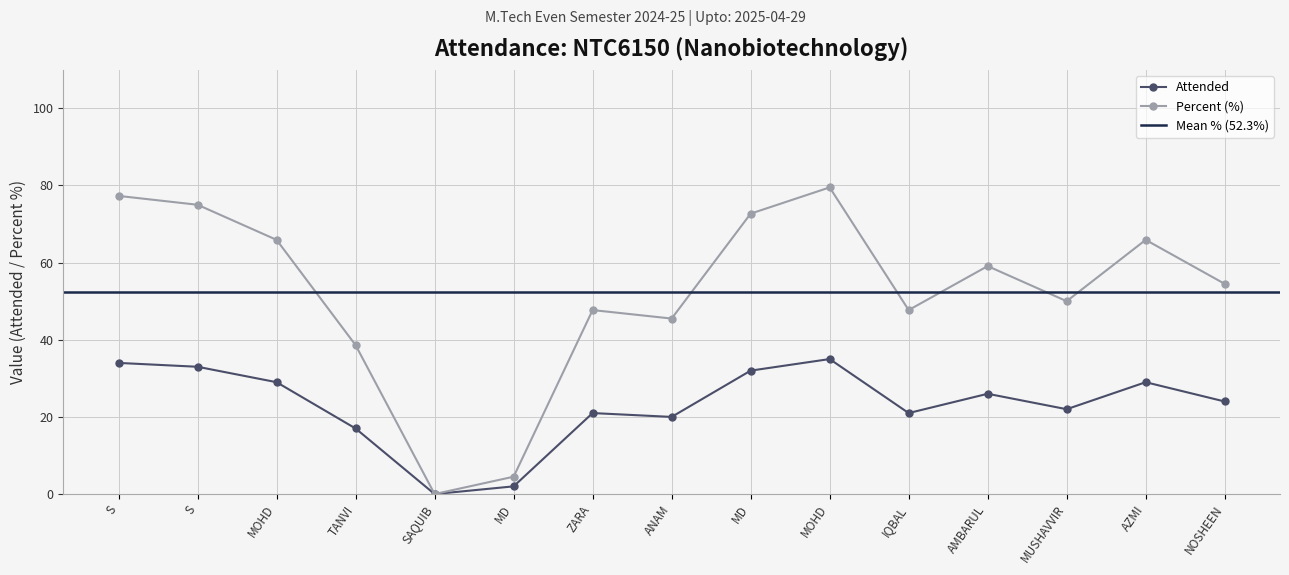

List the labels in order of Attended value, smallest first.

SAQUIB, MD, TANVI, ANAM, ZARA, IQBAL, MUSHAVVIR, NOSHEEN, AMBARUL, MOHD, AZMI, MD, S, S, MOHD